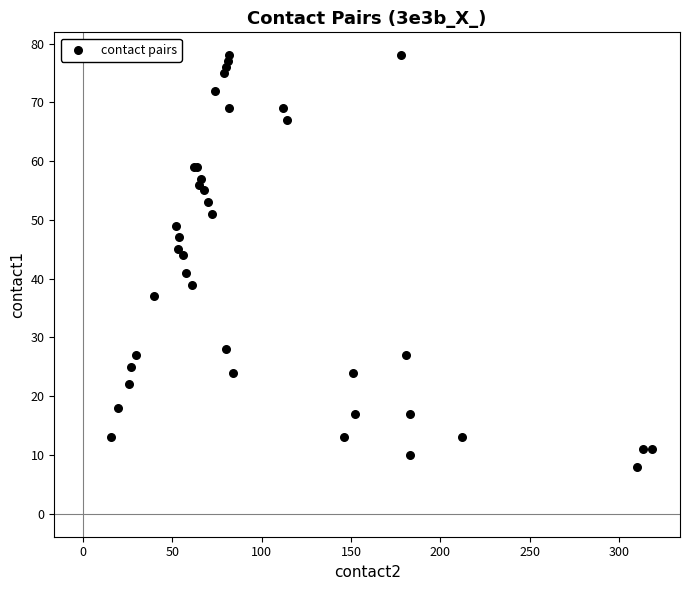

What Y value in the scatter plot is closest to 43?

44